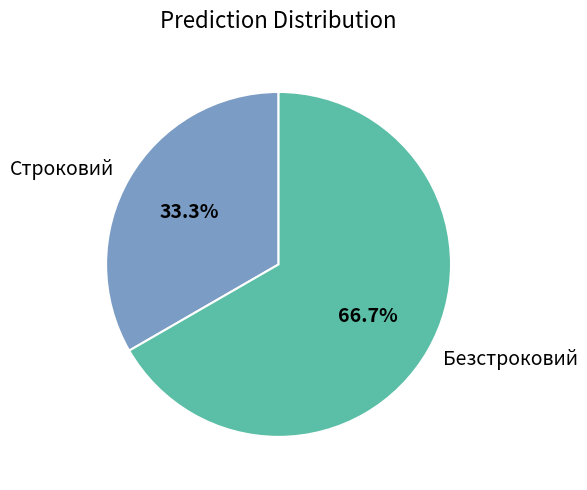

What percentage is the Строковий slice, to the nearest percent?

33%